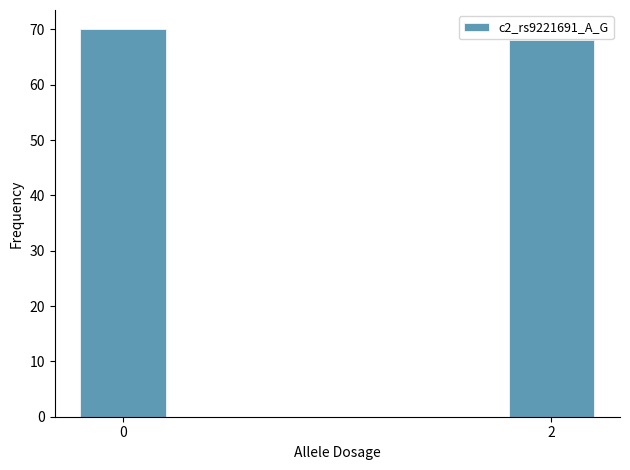

Reading right to left, transcribe all the data shown in this chart.

2=68	0=70